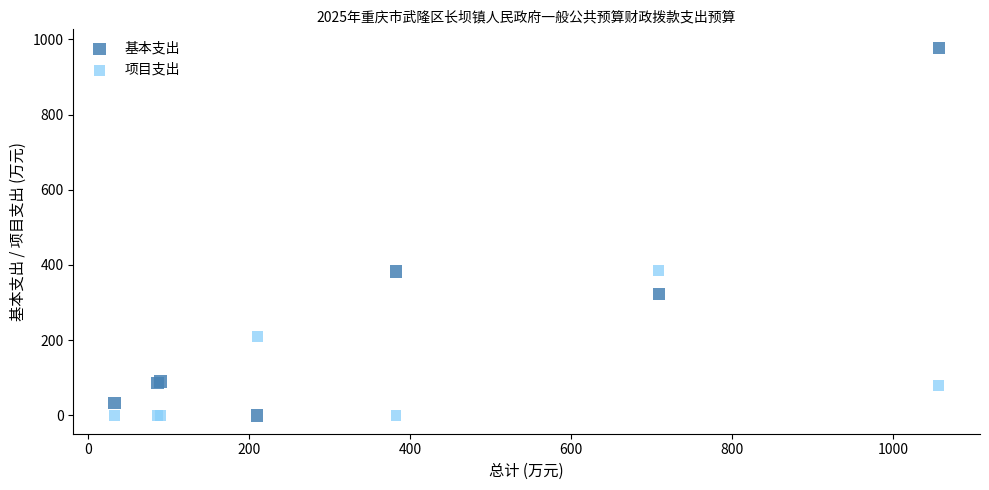

Which series has the widest spread of Y values?

基本支出